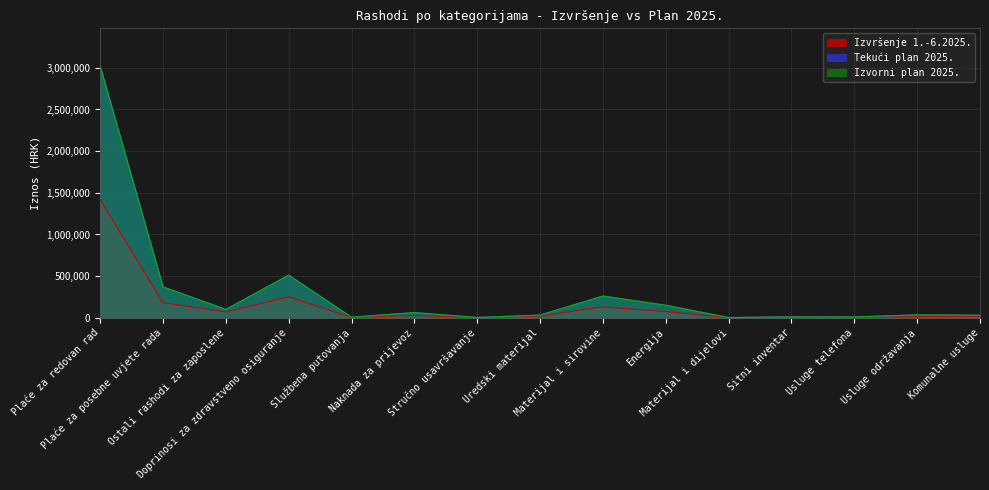

The Izvorni plan 2025. series shows 4240.5 at Usluge telefona. True or false?

False